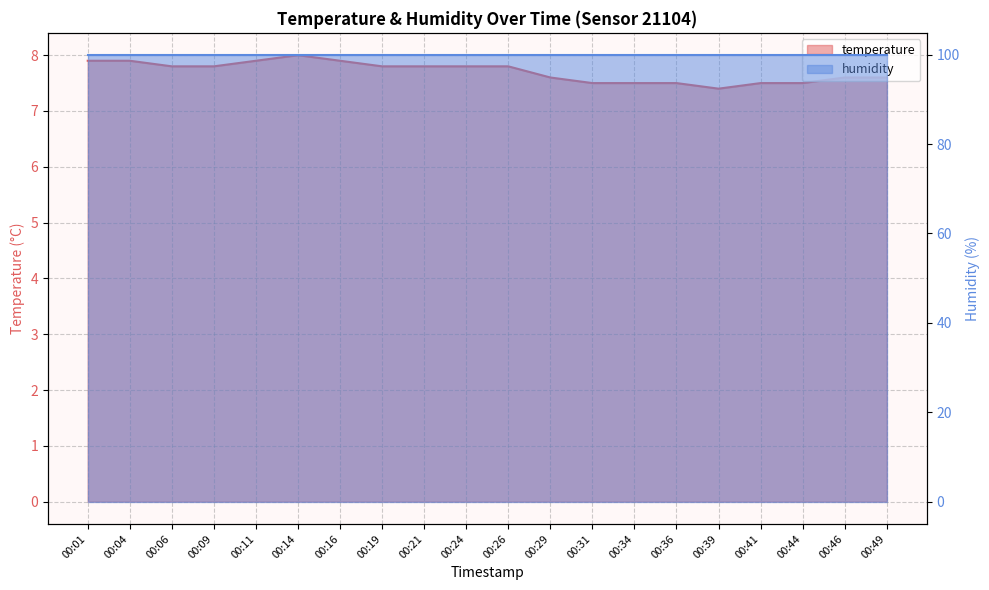

True or false: the data has more than 0 interior local peaks.

True